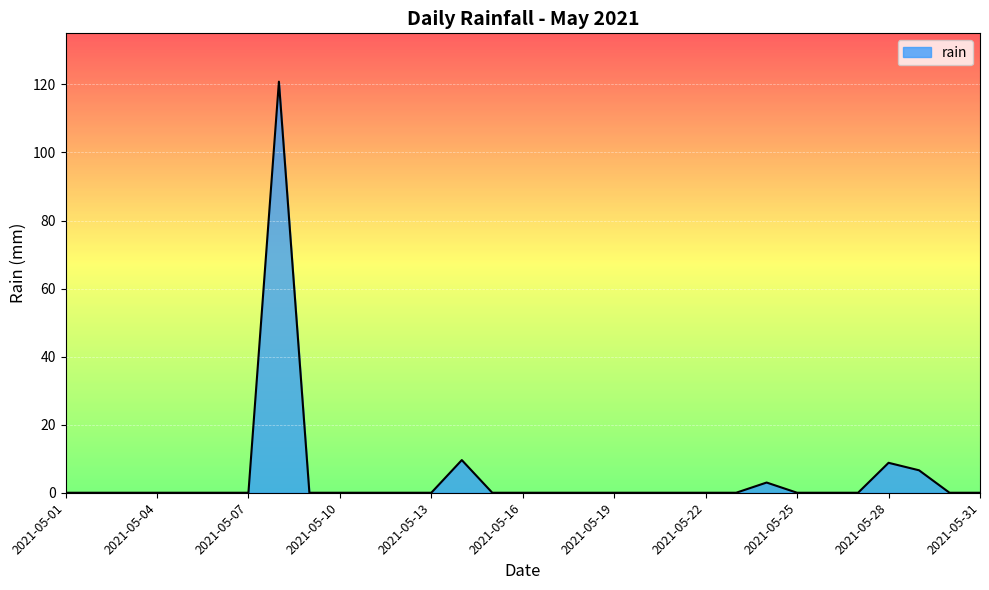

What is the difference between the maximum and minimum values?

120.8